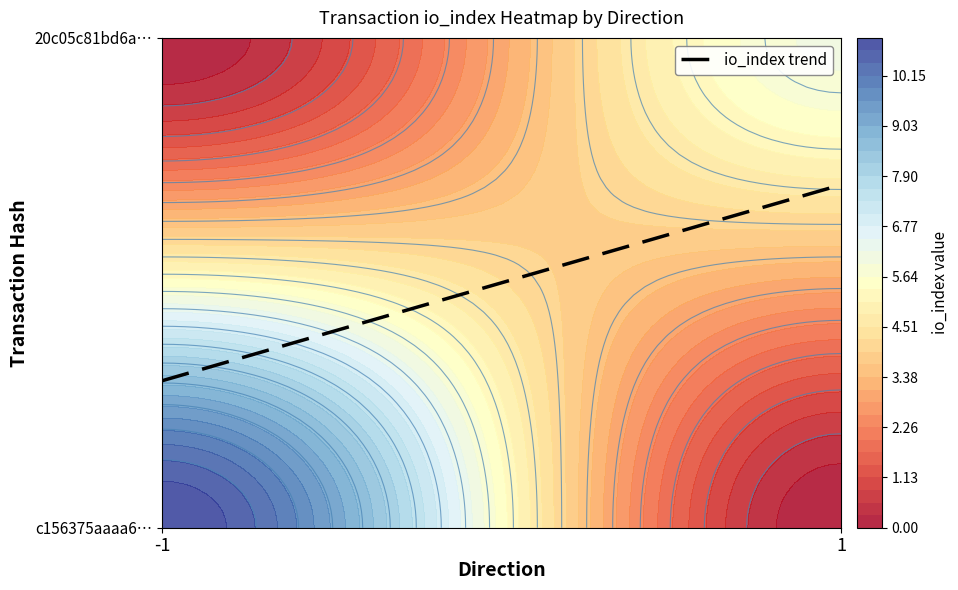

The 20c05c81bd6a8ba7125dce91582277ed91a8621 series shows 9 at io_index. True or false?

False